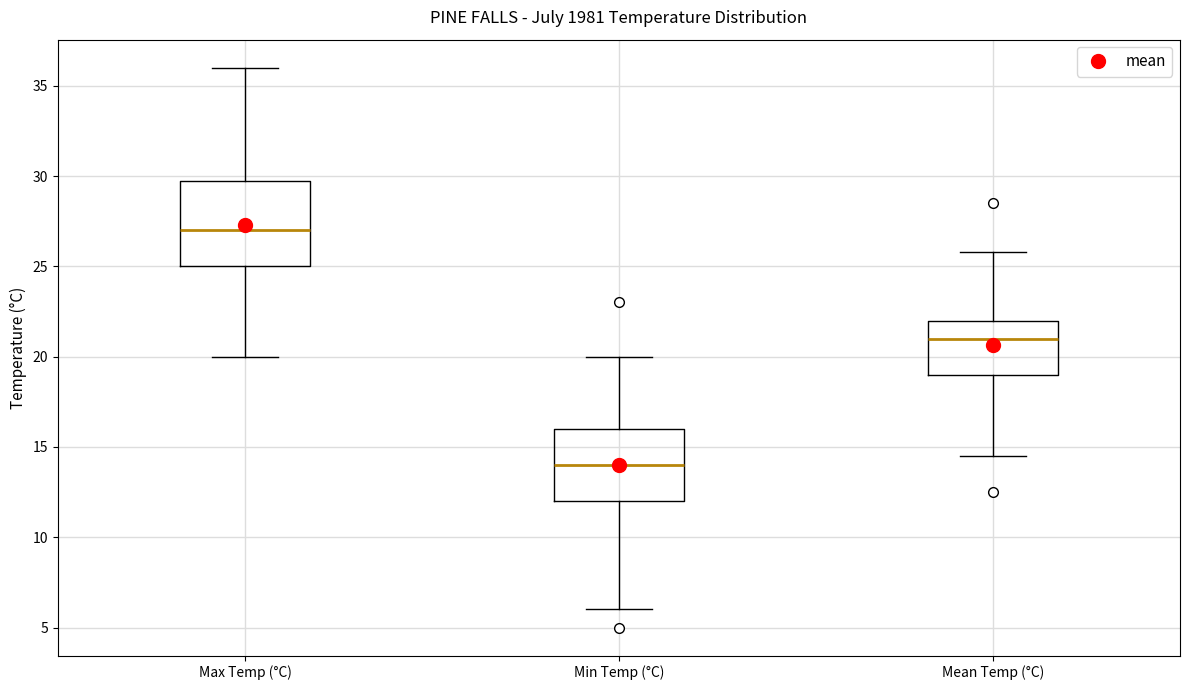

Reading left to right, transcribe this box plot: for each box, give where its median line is, the range the box spans, and where its two whiskers end, as read against the y-axis. The values are not printed on the chart, so give them approximately, as read against the axis.

Max Temp (°C): median 27.0, box 25.0 to 30.0, whiskers 20.0 to 36.0
Min Temp (°C): median 14.0, box 12.0 to 16.0, whiskers 6.0 to 20.0
Mean Temp (°C): median 21.0, box 19.0 to 22.0, whiskers 14.5 to 26.0